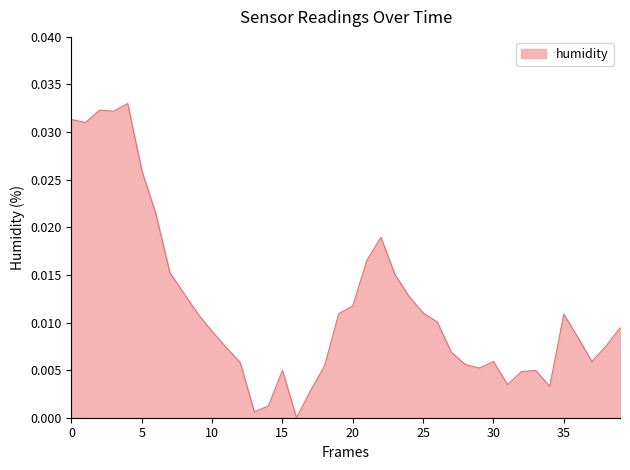

How many lines are shown in the chart?

1